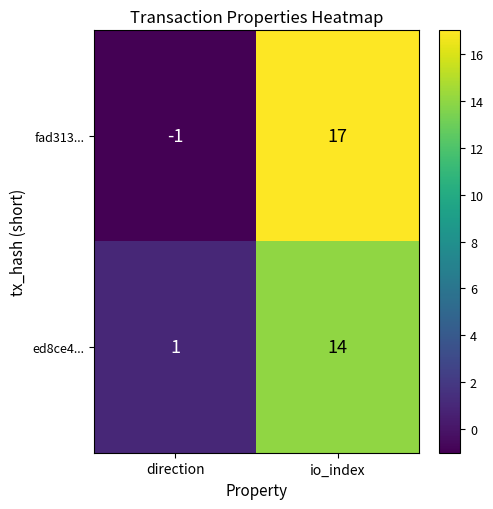

At which label does fad313... reach its peak?

io_index